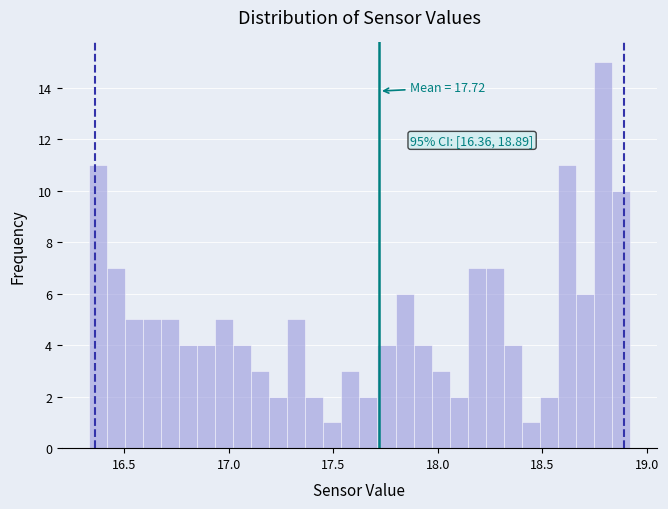

Read against the x-axis, roughly where is the centre of the tallest bar?

18.80